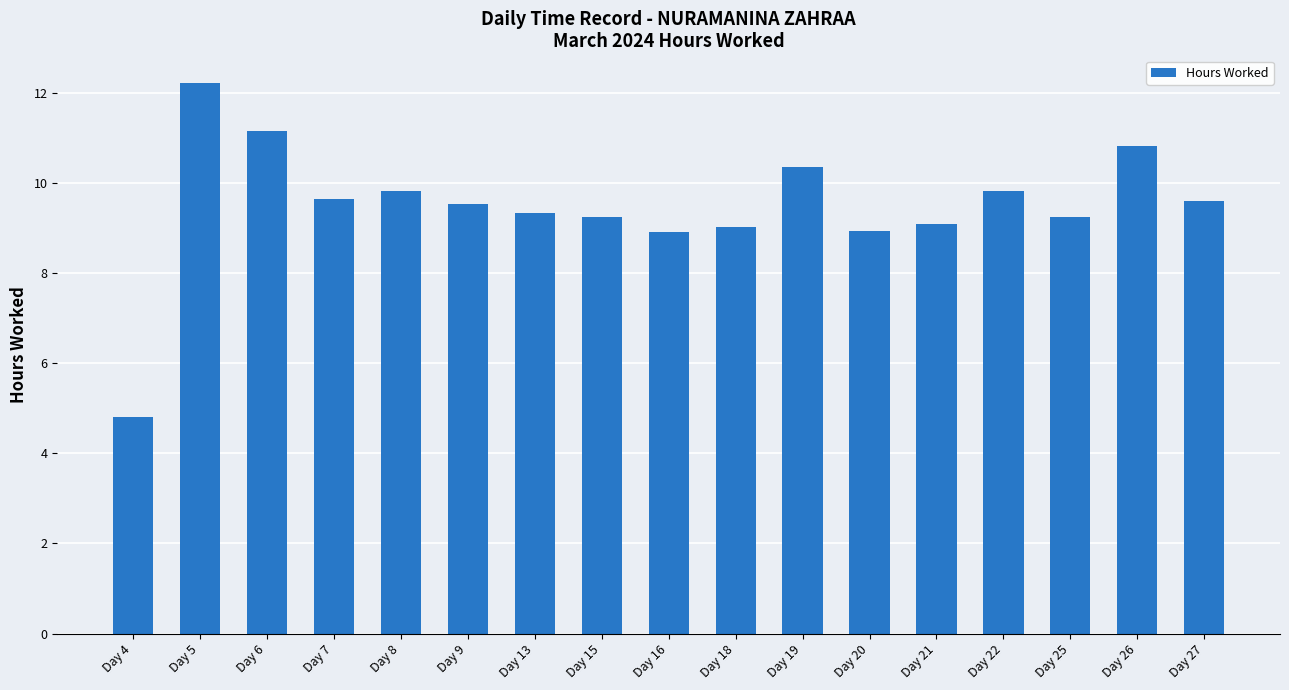

Is it true that the value at Day 15 is 9.2?

True